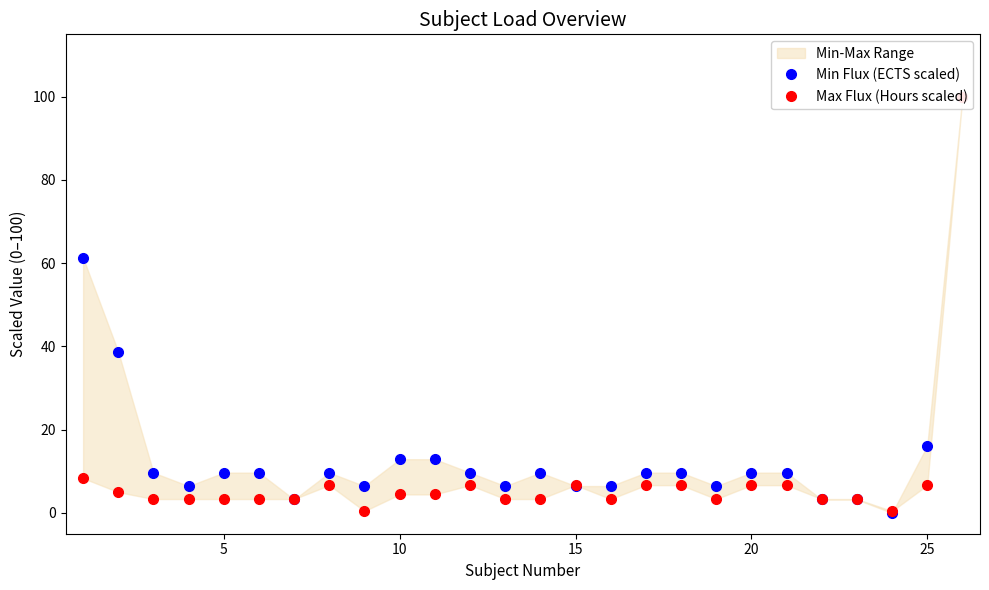

Which series ends up on top after the final intersection of Min Flux (ECTS scaled) and Max Flux (Hours scaled)?

Min Flux (ECTS scaled)